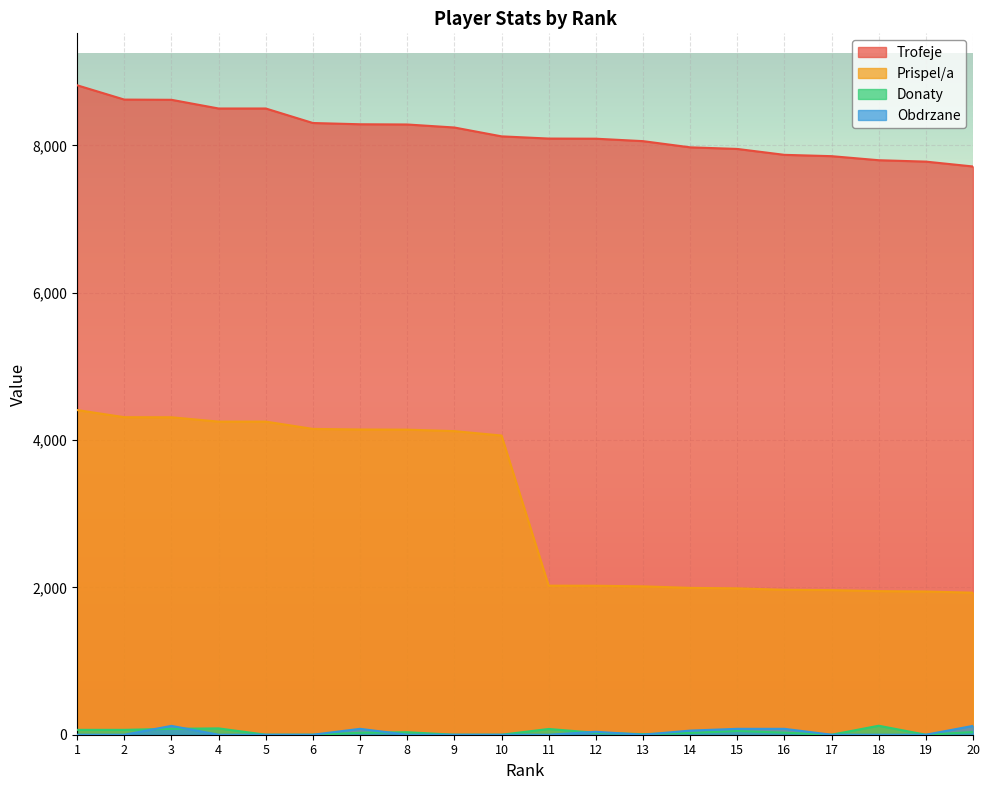

List the series in order of their peak value, highest first.

Trofeje, Prispel/a, Donaty, Obdrzane